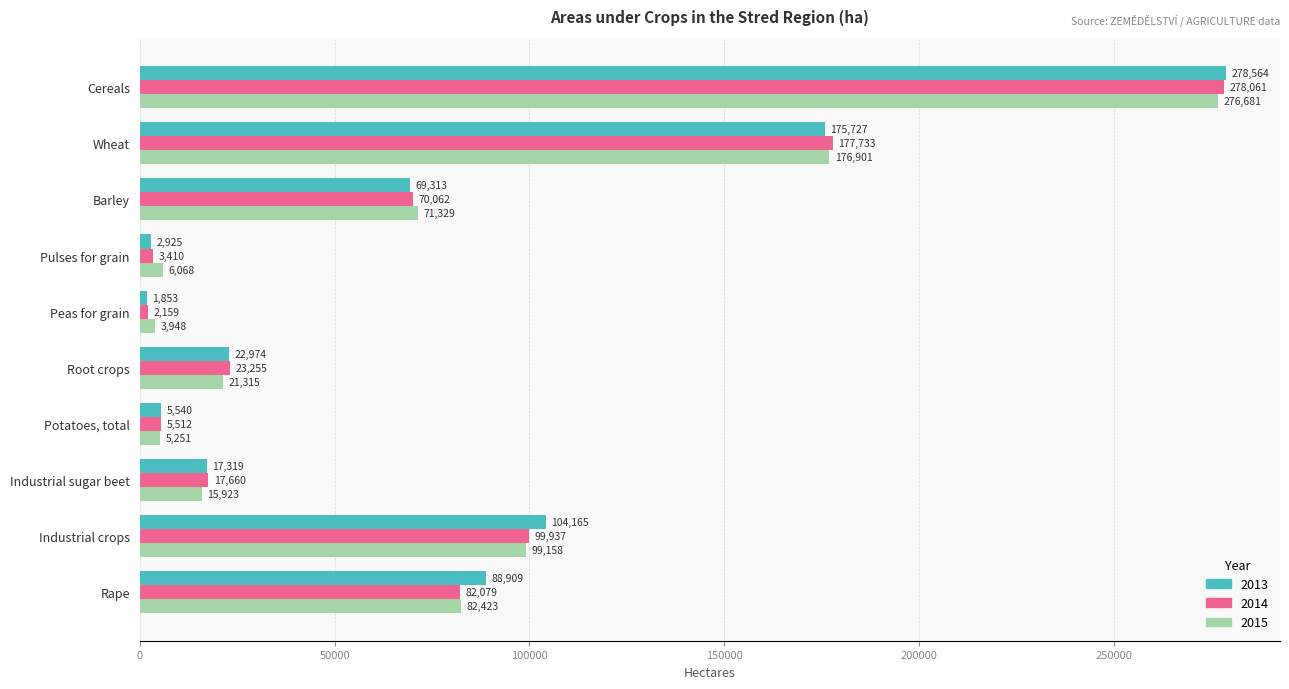

Which series has the largest total across all categories?

2013